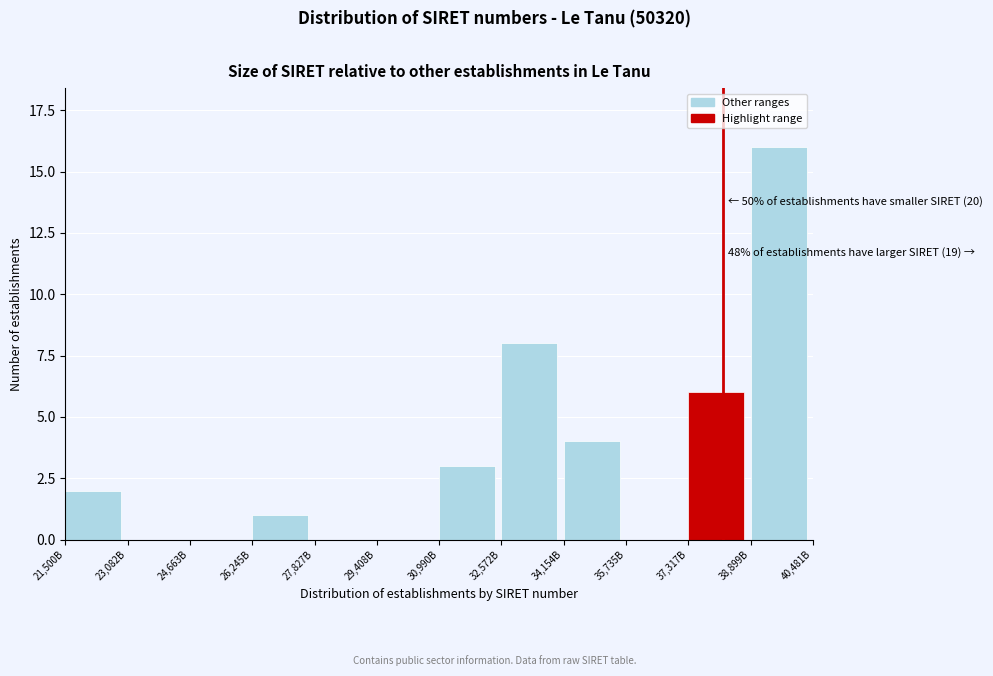

Reading left to right, extract all data points from this chart.

21,500B=2	23,082B=0	24,663B=0	26,245B=1	27,827B=0	29,408B=0	30,990B=3	32,572B=8	34,154B=4	35,735B=0	37,317B=6	38,899B=16